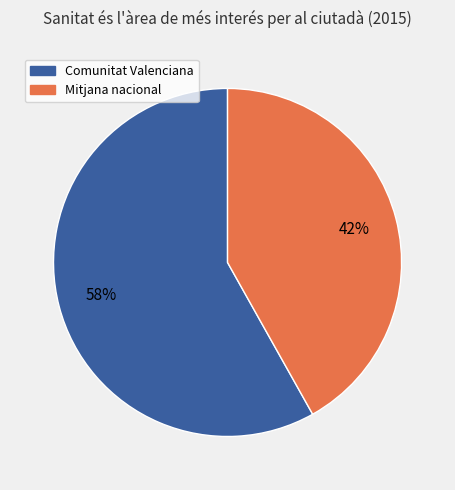

Is the sum of Mitjana nacional and Comunitat Valenciana greater than half?

Yes